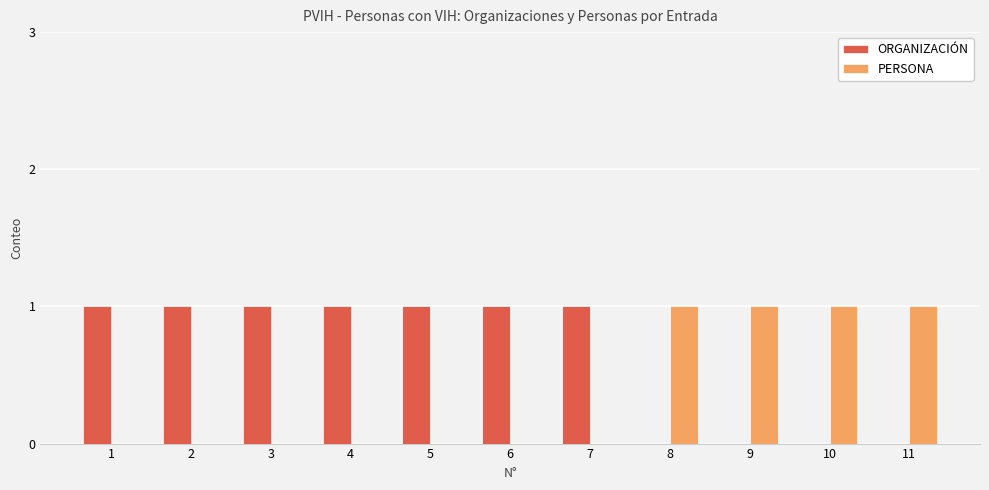

Which series has the largest total across all categories?

ORGANIZACIÓN